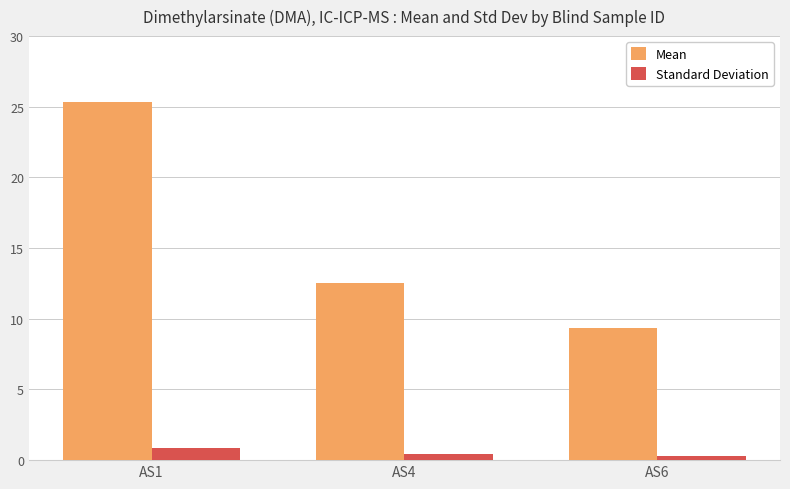

Is it true that Mean equals 3.2 at AS6?

False